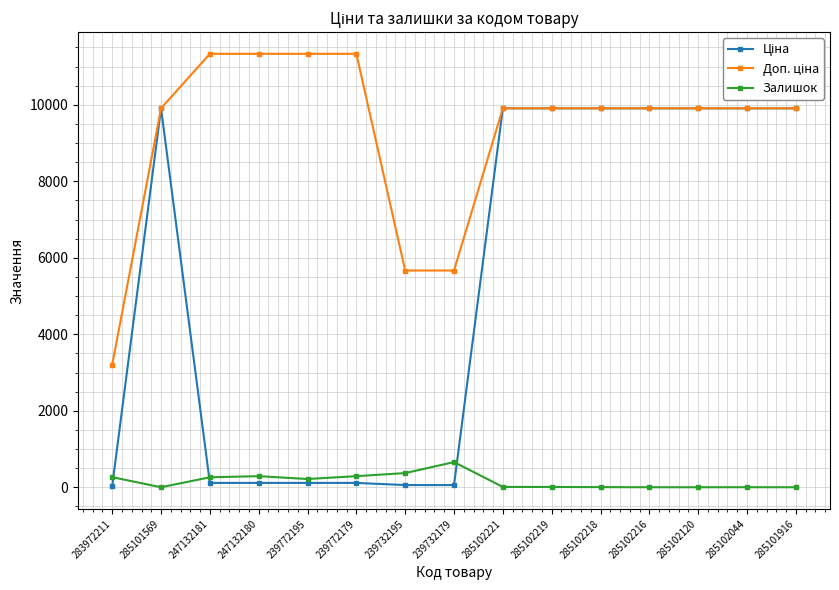

What is the maximum value for Залишок?

658.0